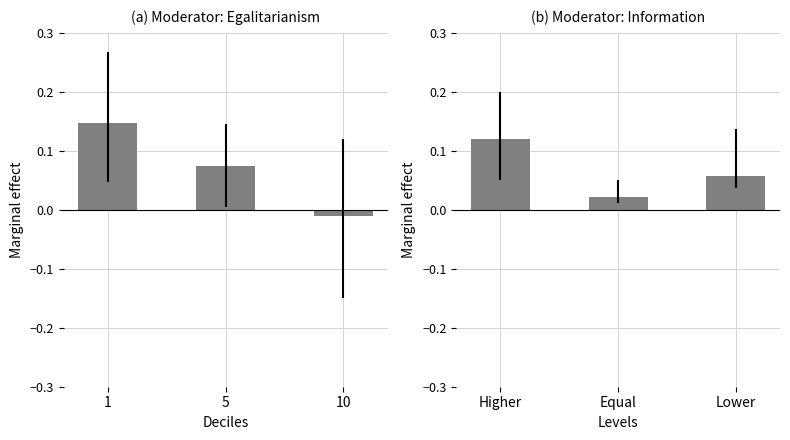

Which label corresponds to the largest value in the chart?

Higher